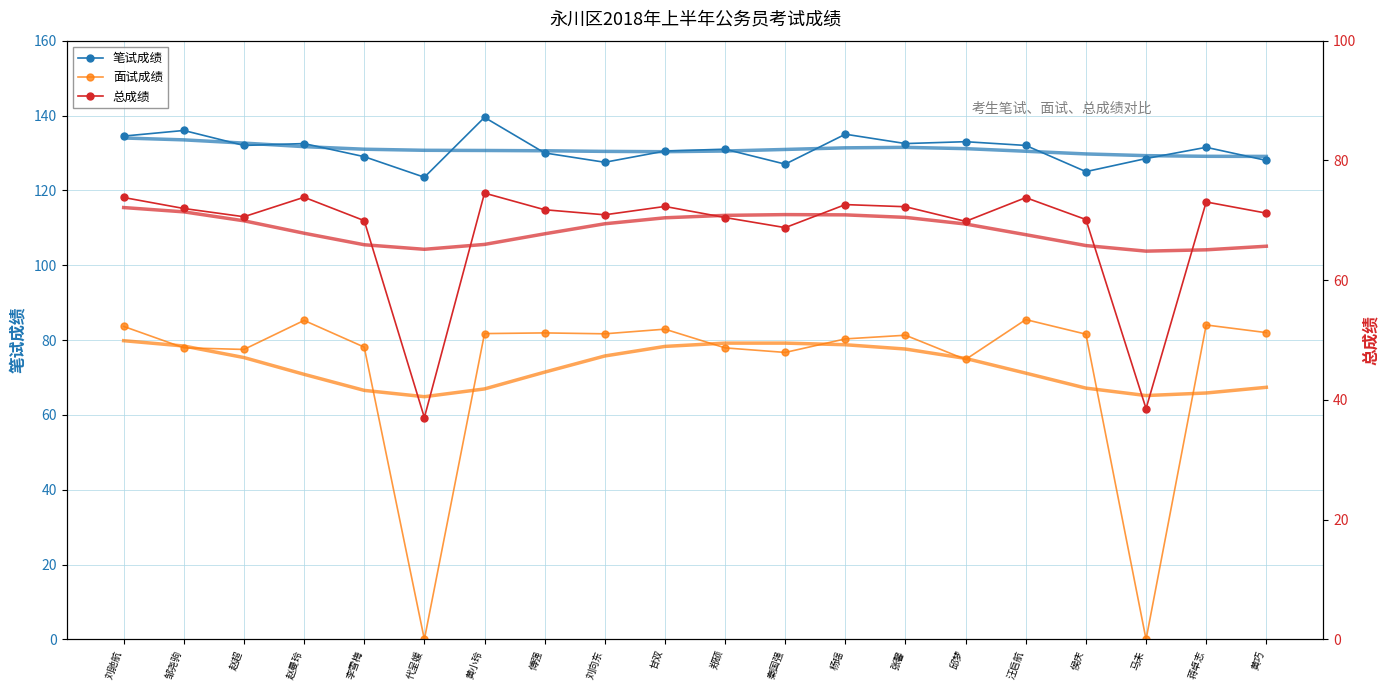

What is the difference between the highest and lowest values at 黄巧?

56.8